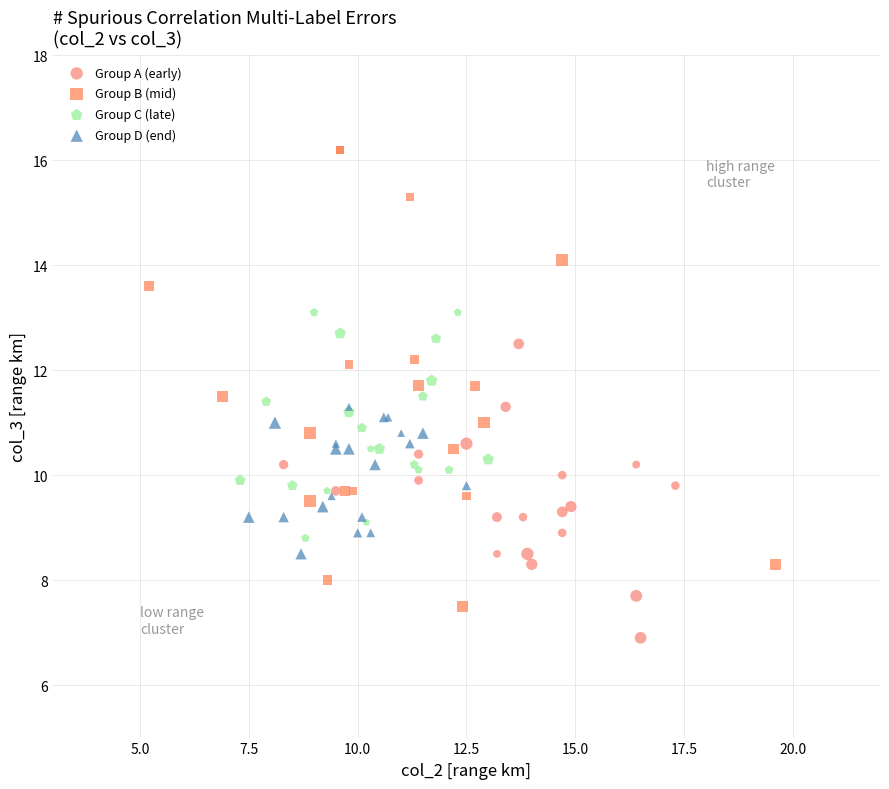

What are all the series names shown in the legend?

Group A (early), Group B (mid), Group C (late), Group D (end)